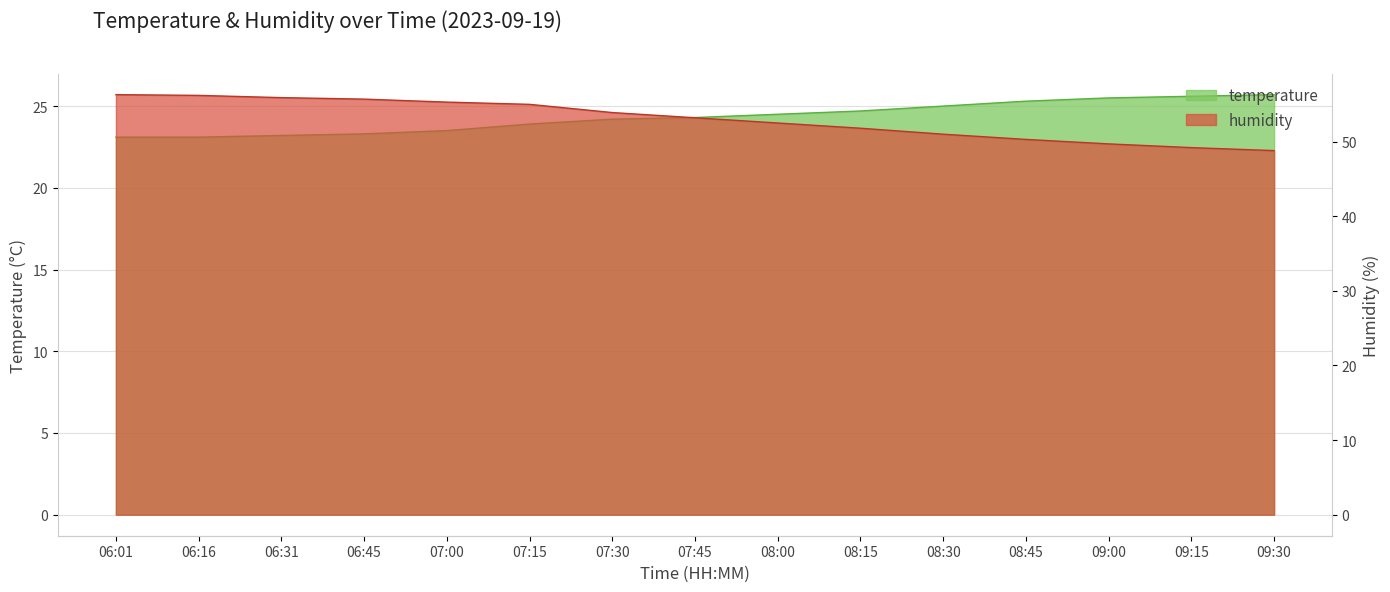

Count the number of data series in this chart.

2